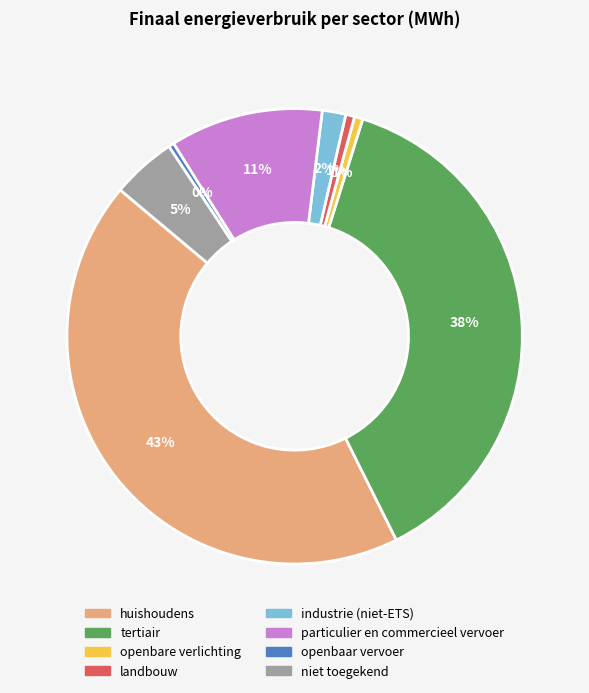

True or false: particulier en commercieel vervoer accounts for 1% of the total.

False